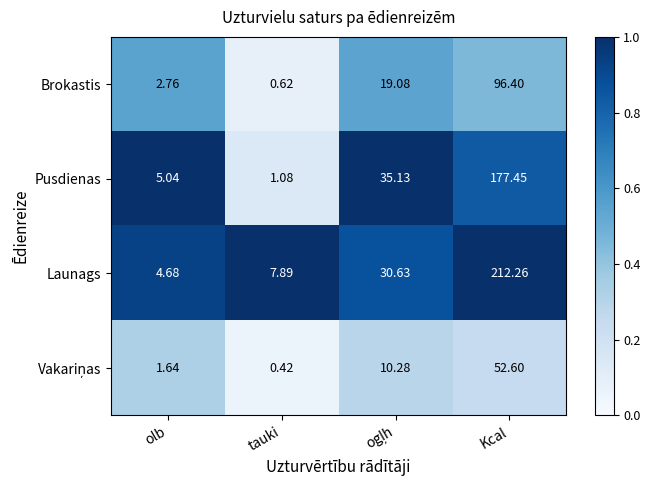

Which series has the largest total across all categories?

Launags